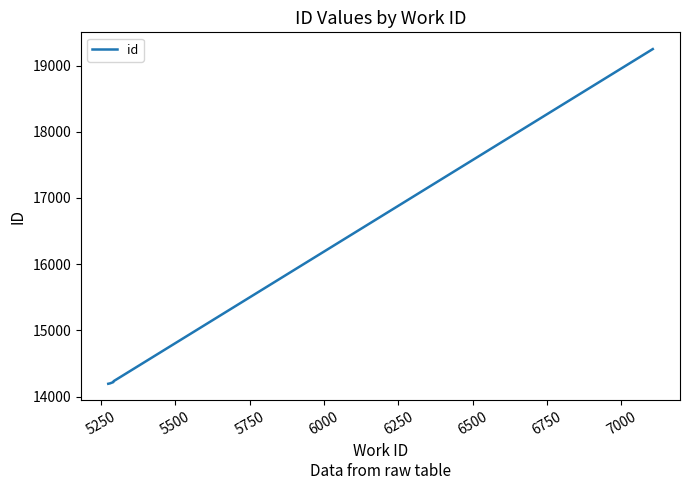

What is the maximum value shown in the chart?

19250